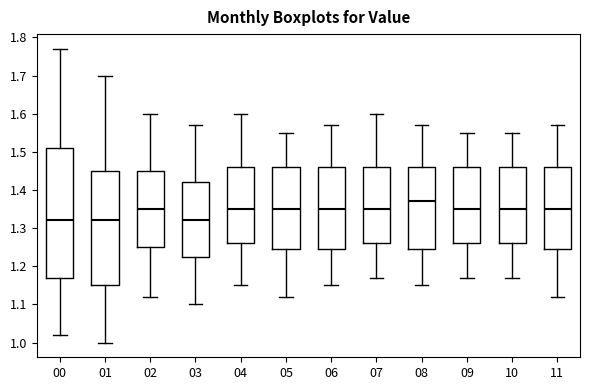

Which box is the tallest, from its lower edge to its upper edge?

00